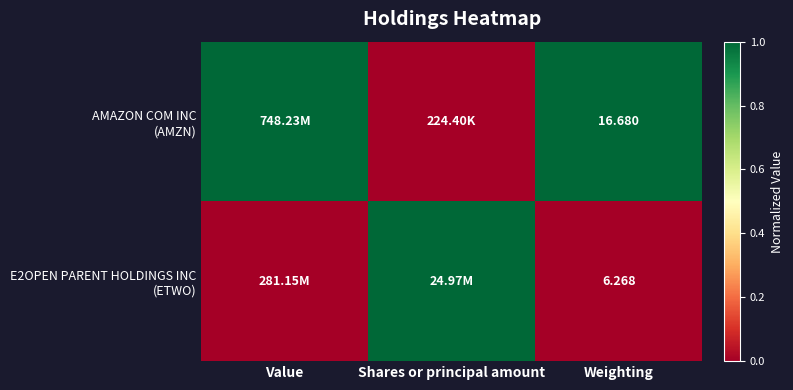

Count the number of data series in this chart.

2